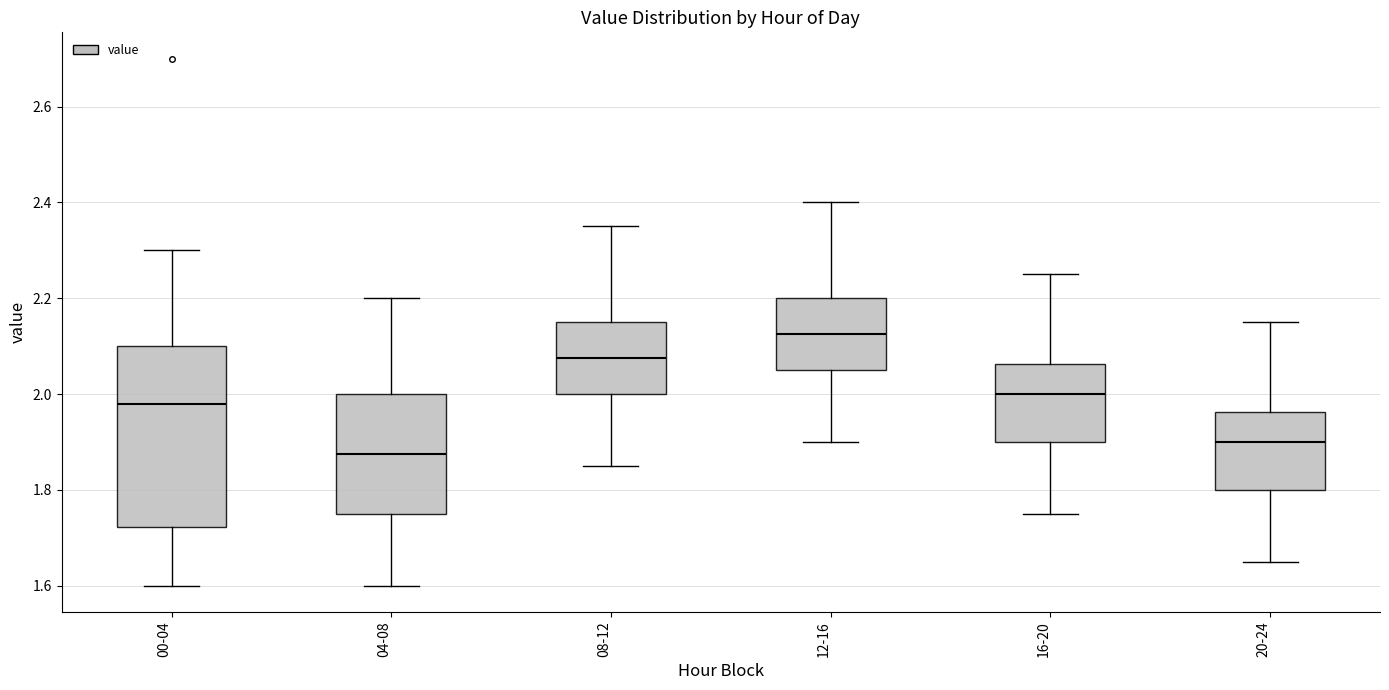

Which box has the lowest median line?

04-08